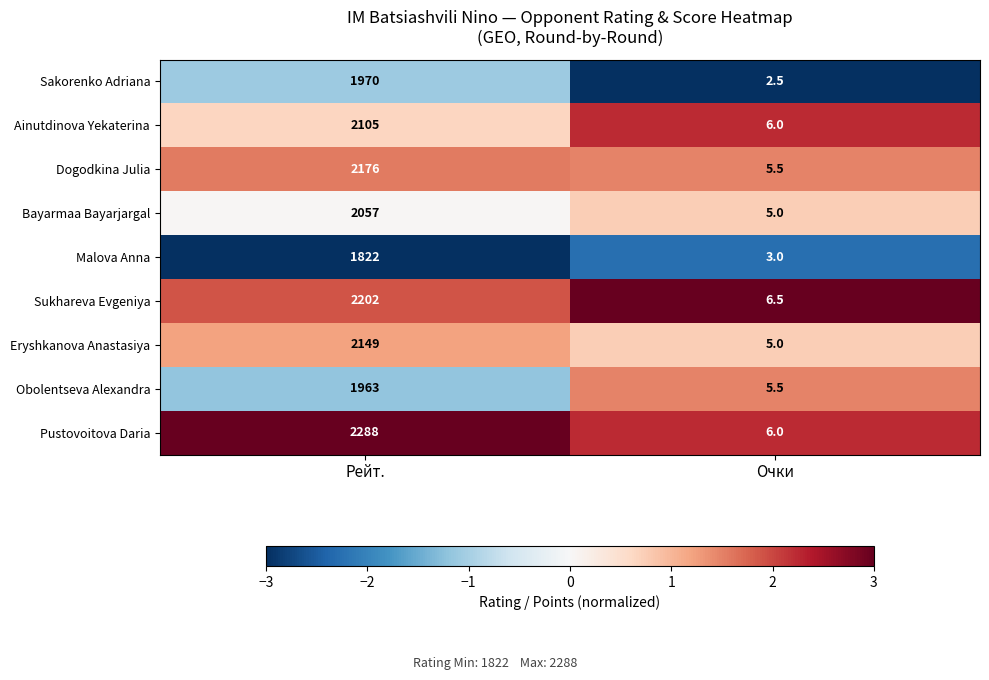

Reading left to right, transcribe all the data shown in this chart.

Sakorenko Adriana: Рейт.=1970.0	Очки=2.5
Ainutdinova Yekaterina: Рейт.=2105.0	Очки=6.0
Dogodkina Julia: Рейт.=2176.0	Очки=5.5
Bayarmaa Bayarjargal: Рейт.=2057.0	Очки=5.0
Malova Anna: Рейт.=1822.0	Очки=3.0
Sukhareva Evgeniya: Рейт.=2202.0	Очки=6.5
Eryshkanova Anastasiya: Рейт.=2149.0	Очки=5.0
Obolentseva Alexandra: Рейт.=1963.0	Очки=5.5
Pustovoitova Daria: Рейт.=2288.0	Очки=6.0